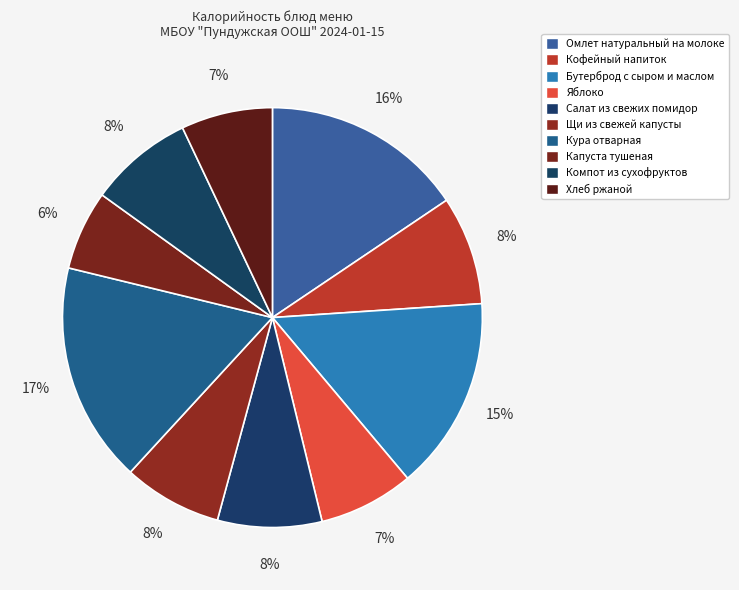

How many slices are in this pie chart?

10